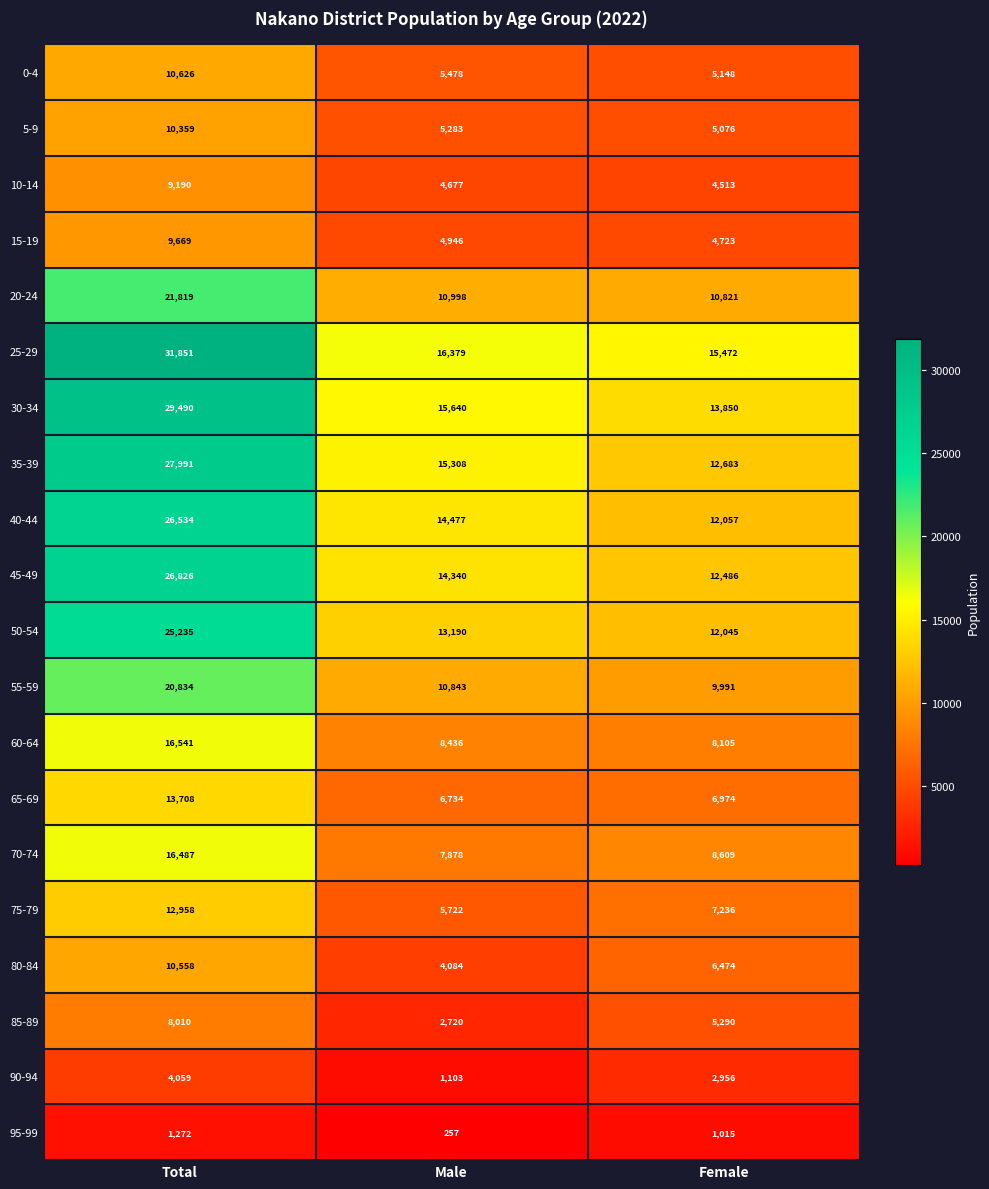

Rank the series by their maximum value, from lowest to highest.

95-99, 90-94, 85-89, 10-14, 15-19, 5-9, 80-84, 0-4, 75-79, 65-69, 70-74, 60-64, 55-59, 20-24, 50-54, 40-44, 45-49, 35-39, 30-34, 25-29